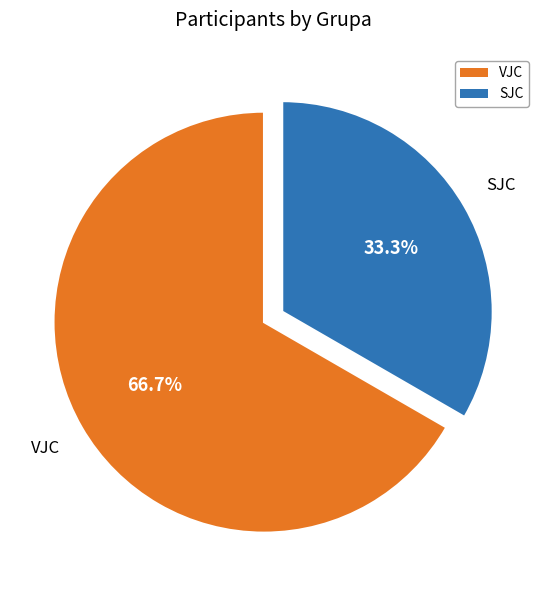

Which slice represents more than half of the pie?

VJC